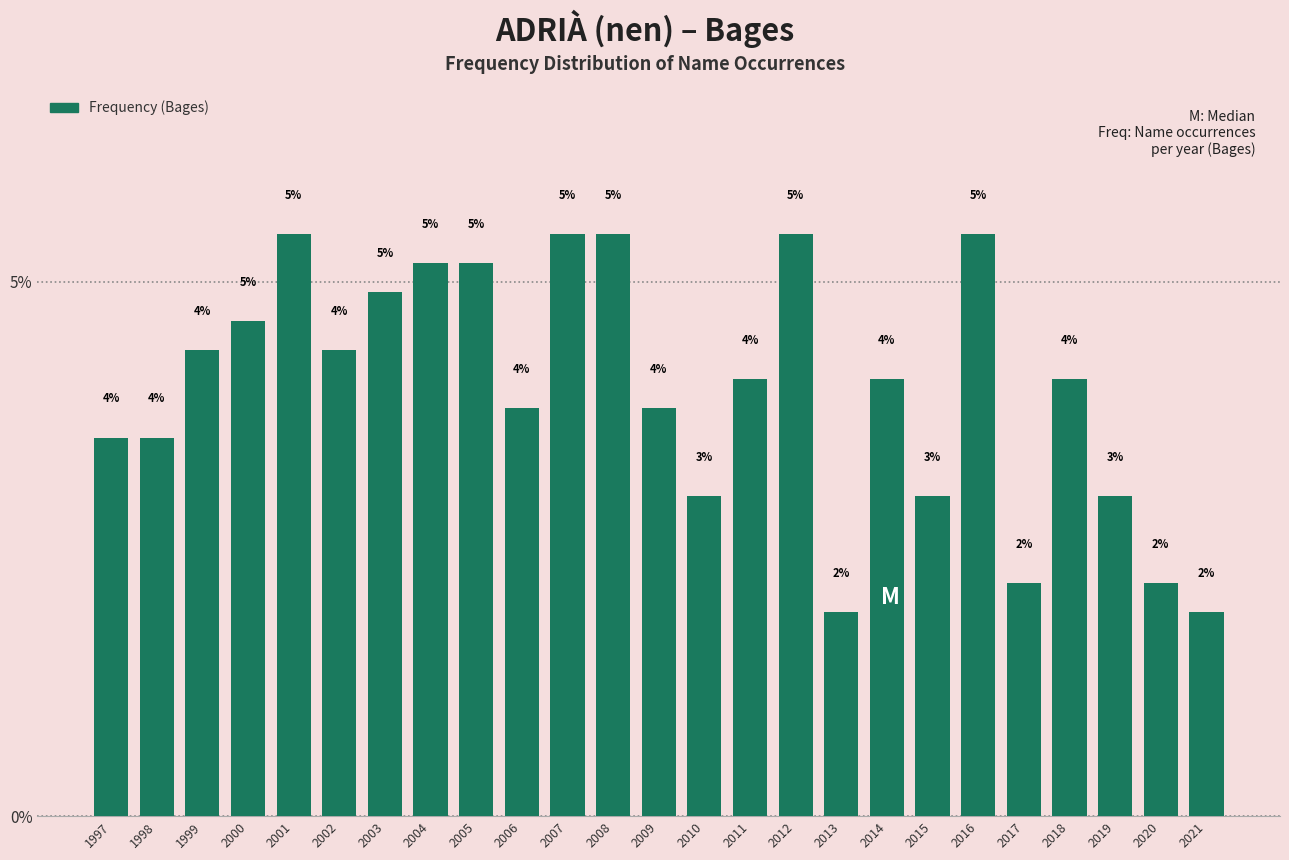

Are the bars horizontal?

No